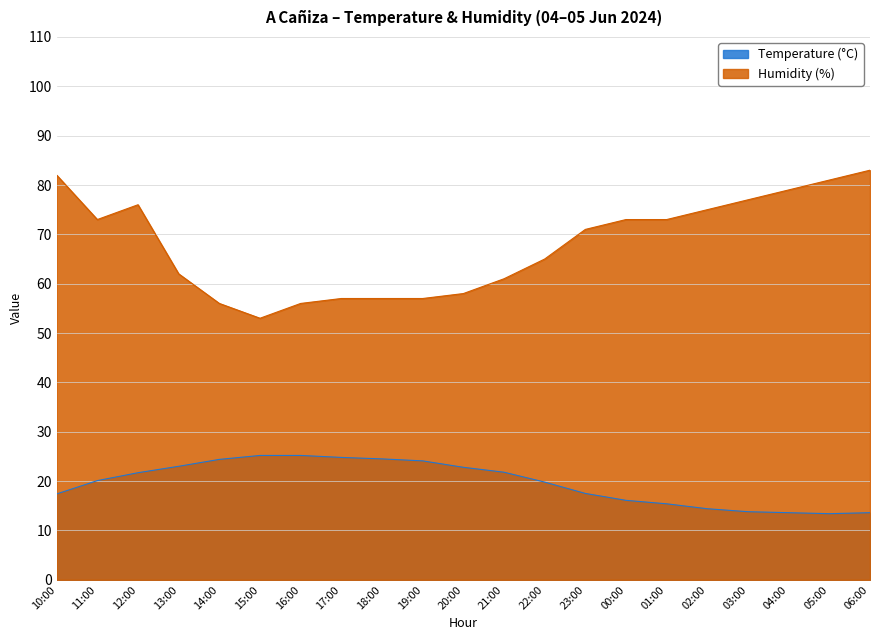

What is the average value of the Temperature (°C) series?

19.6